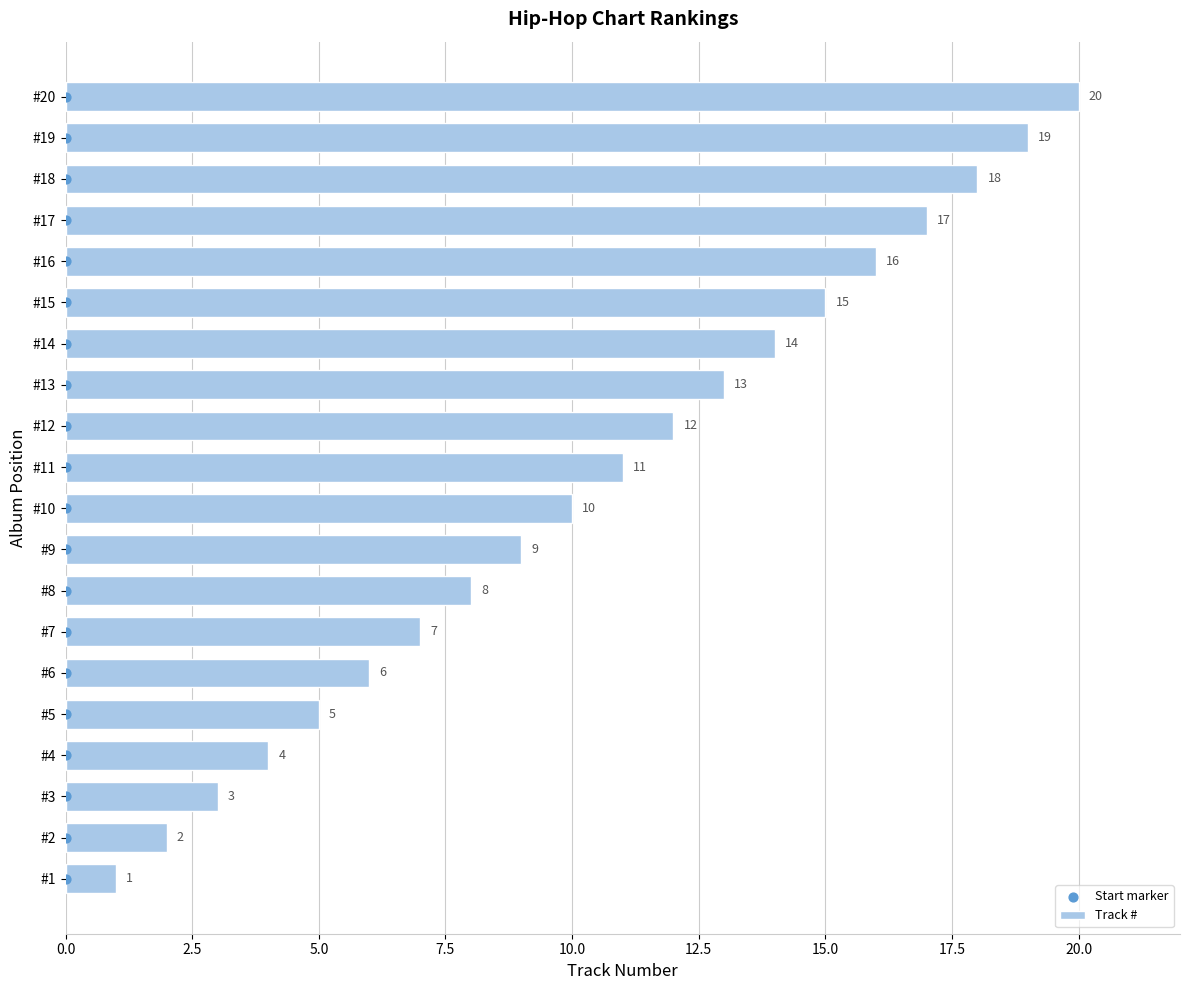

What are all the series names shown in the legend?

Track #, Start marker